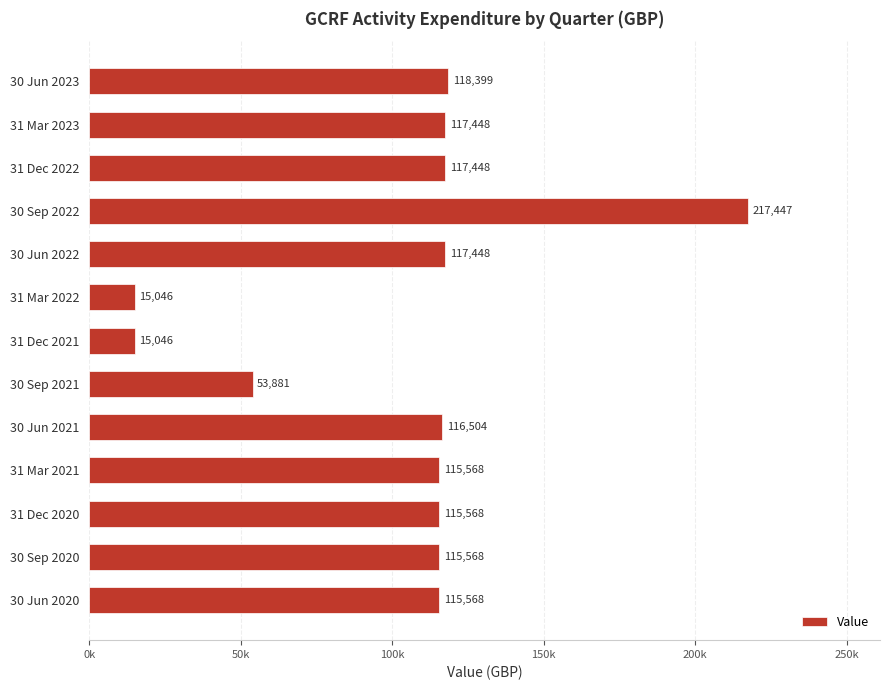

Are the bars horizontal?

Yes